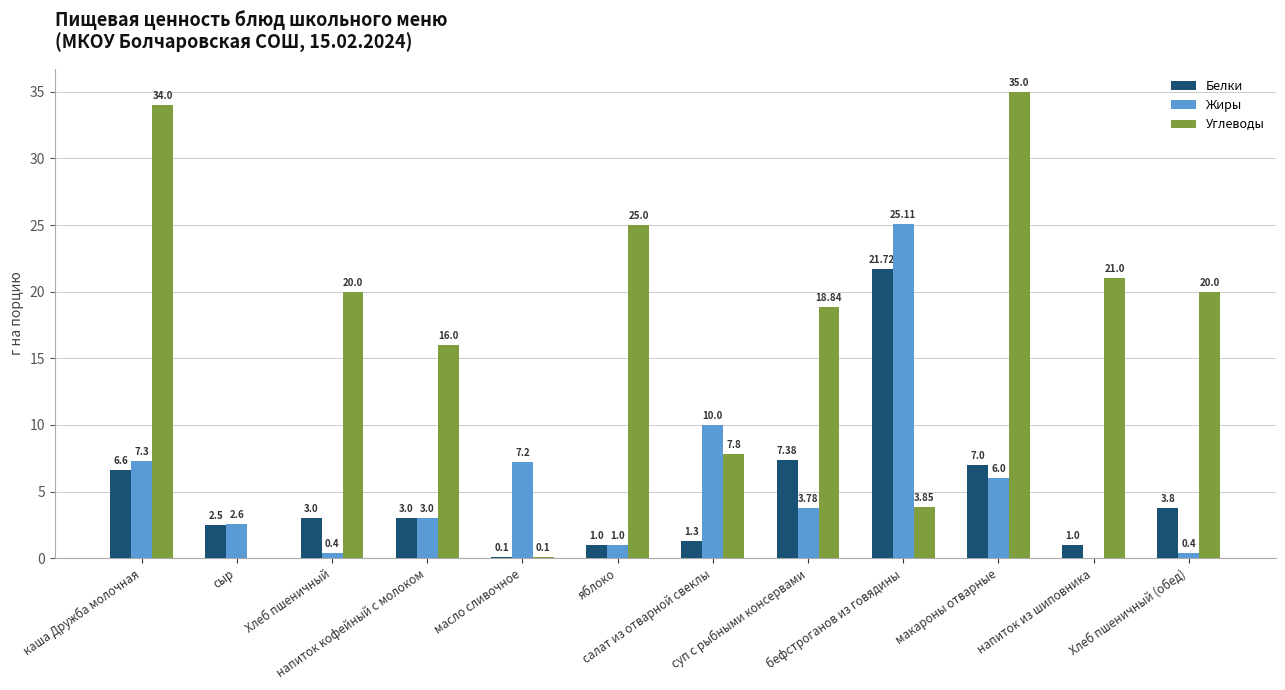

How many groups of bars are there?

12